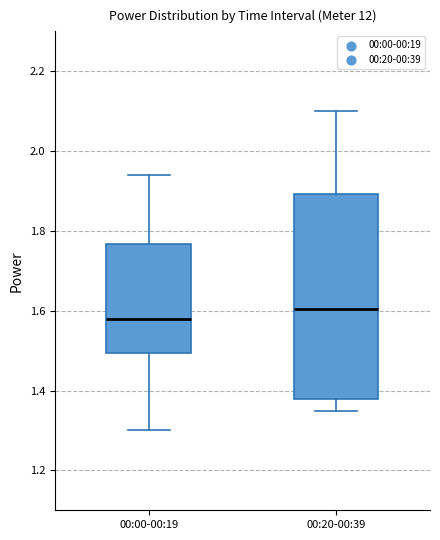

Where does the lower whisker of the box for 00:00-00:19 end on the y-axis? The values are not printed on the chart, so give them approximately, as read against the axis.

1.30